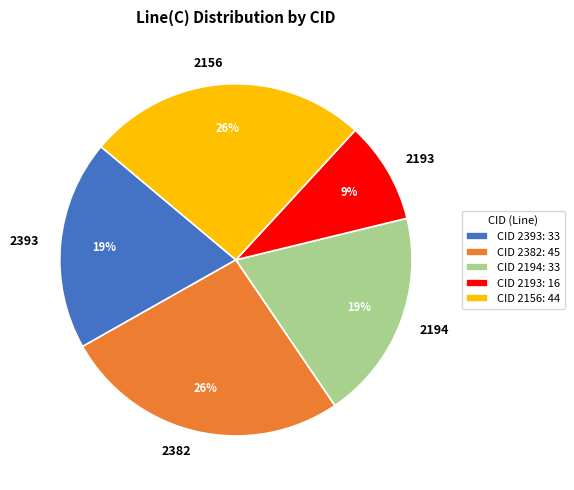

The 2393 slice represents 28% of the pie. True or false?

False